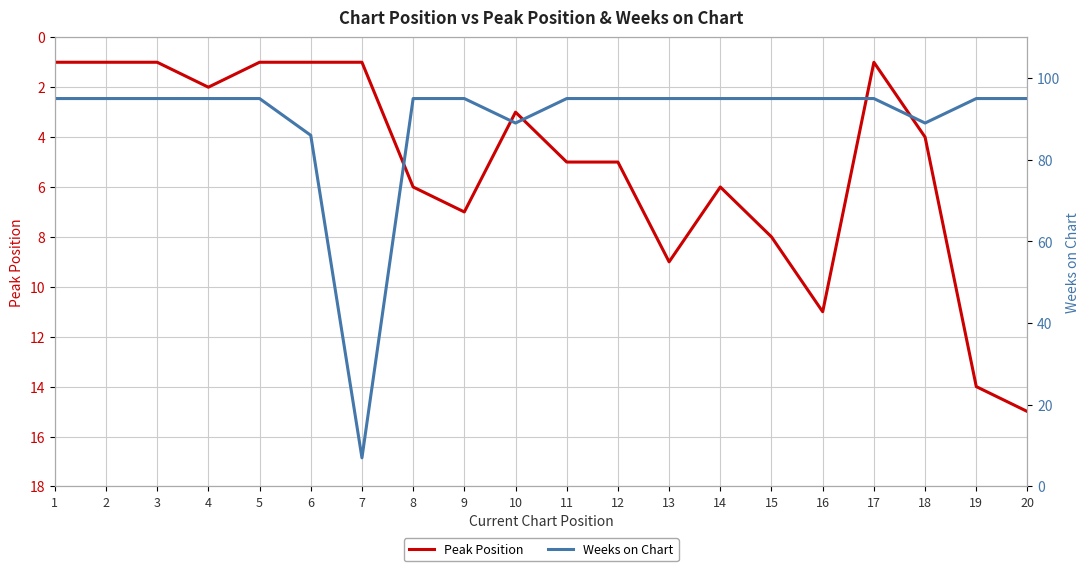

Between 1 and 11, which series saw the biggest shift?

Peak Position